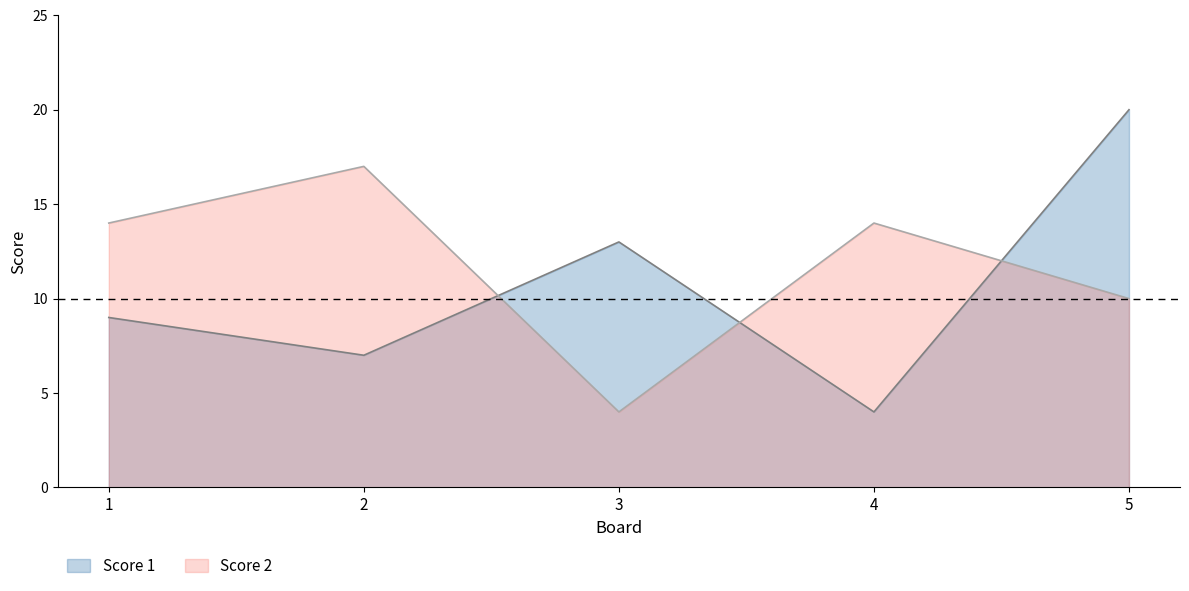

Between 2 and 4, which series saw the biggest shift?

Score 1